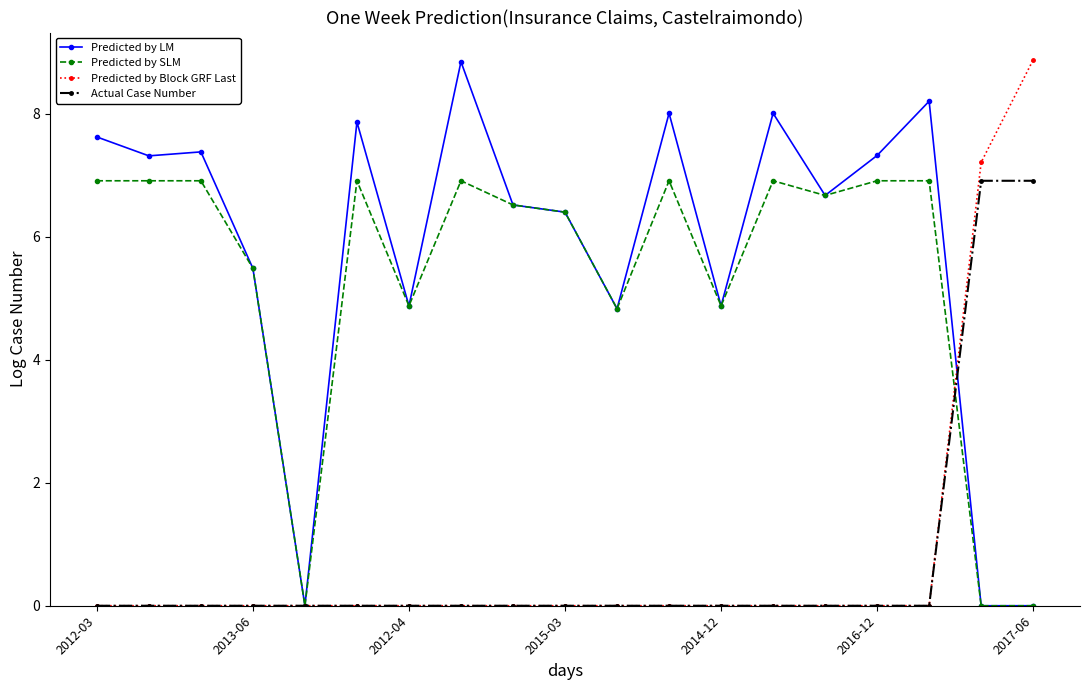

Which series has the largest total across all categories?

Predicted by LM